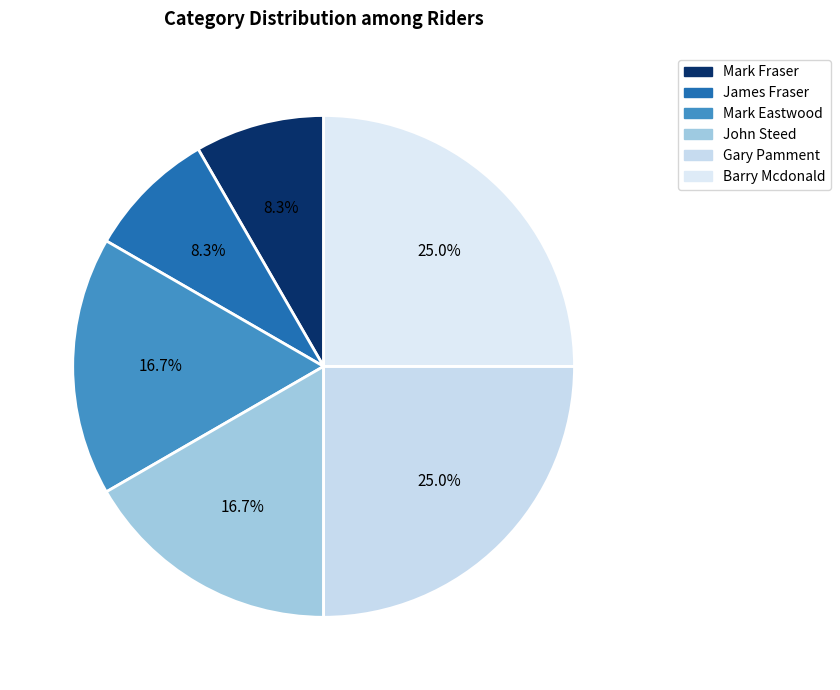

Is there any slice that represents more than half of the pie?

No